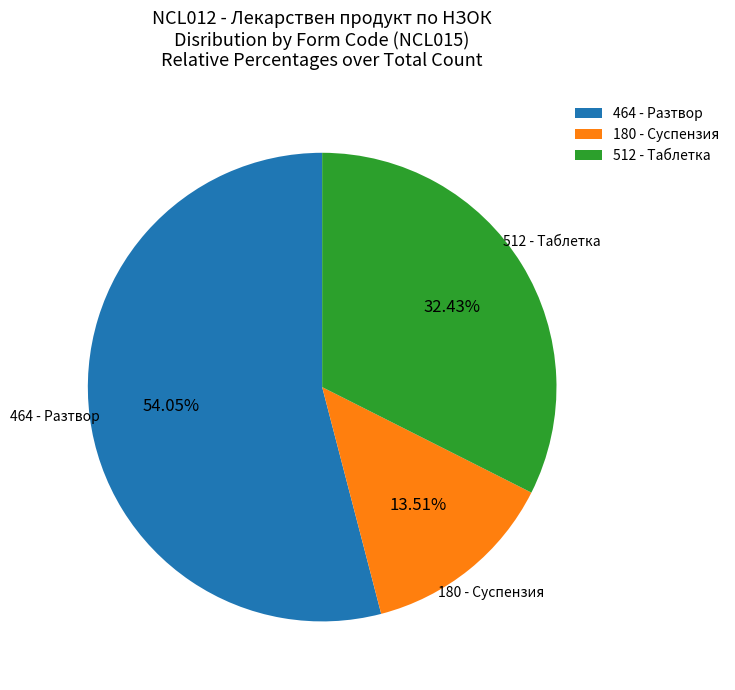

Which has a higher value, 180 - Суспензия or 464 - Разтвор?

464 - Разтвор